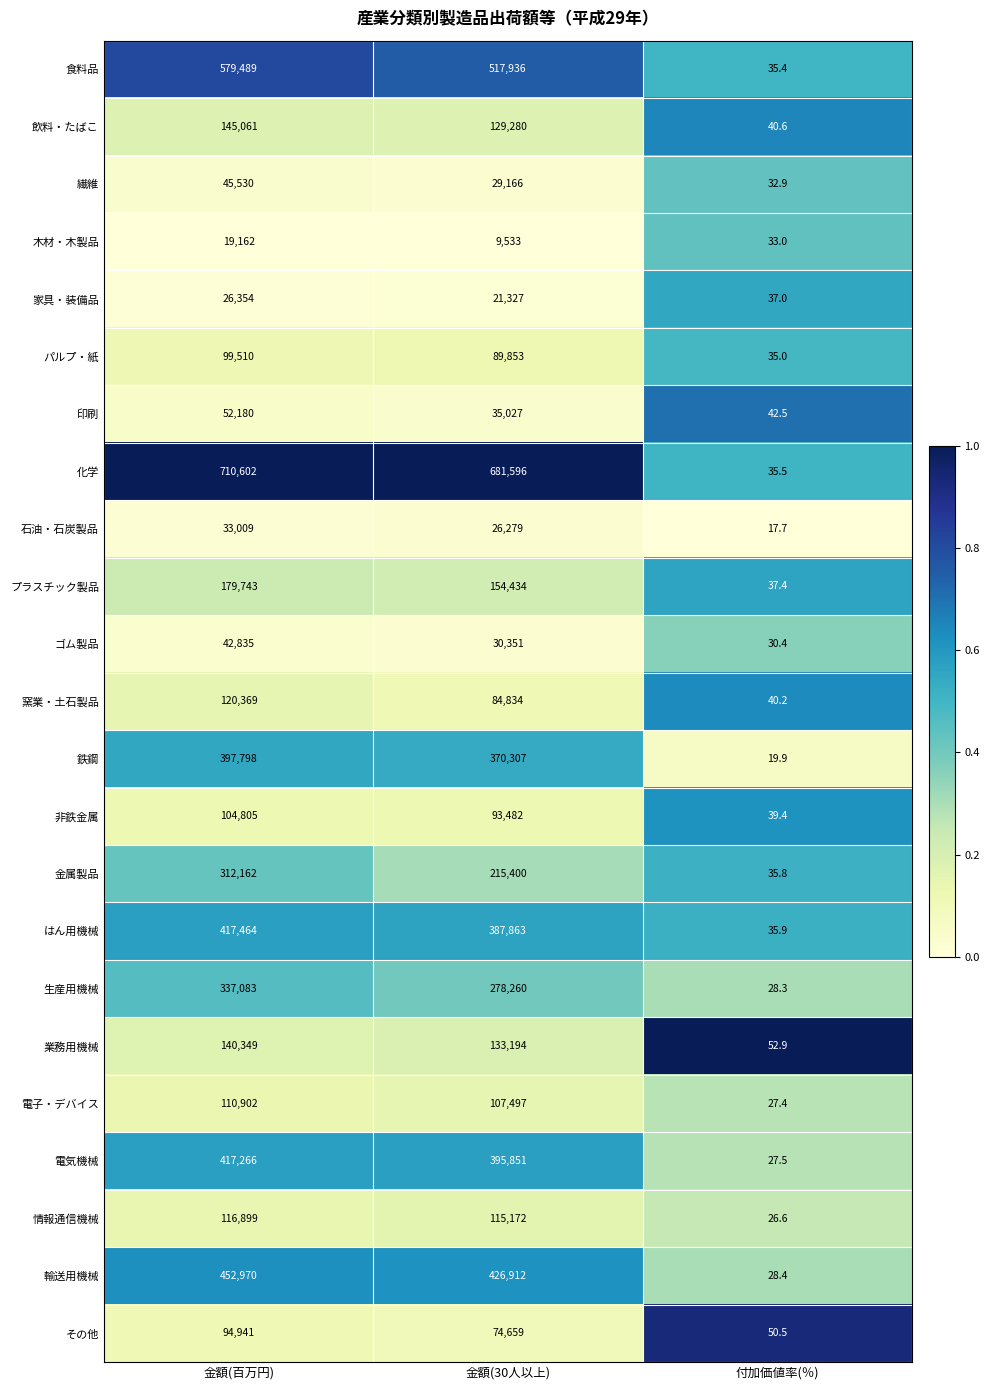

Rank the series by their maximum value, from highest to lowest.

化学, 食料品, 輸送用機械, はん用機械, 電気機械, 鉄鋼, 生産用機械, 金属製品, プラスチック製品, 飲料・たばこ, 業務用機械, 窯業・土石製品, 情報通信機械, 電子・デバイス, 非鉄金属, パルプ・紙, その他, 印刷, 繊維, ゴム製品, 石油・石炭製品, 家具・装備品, 木材・木製品